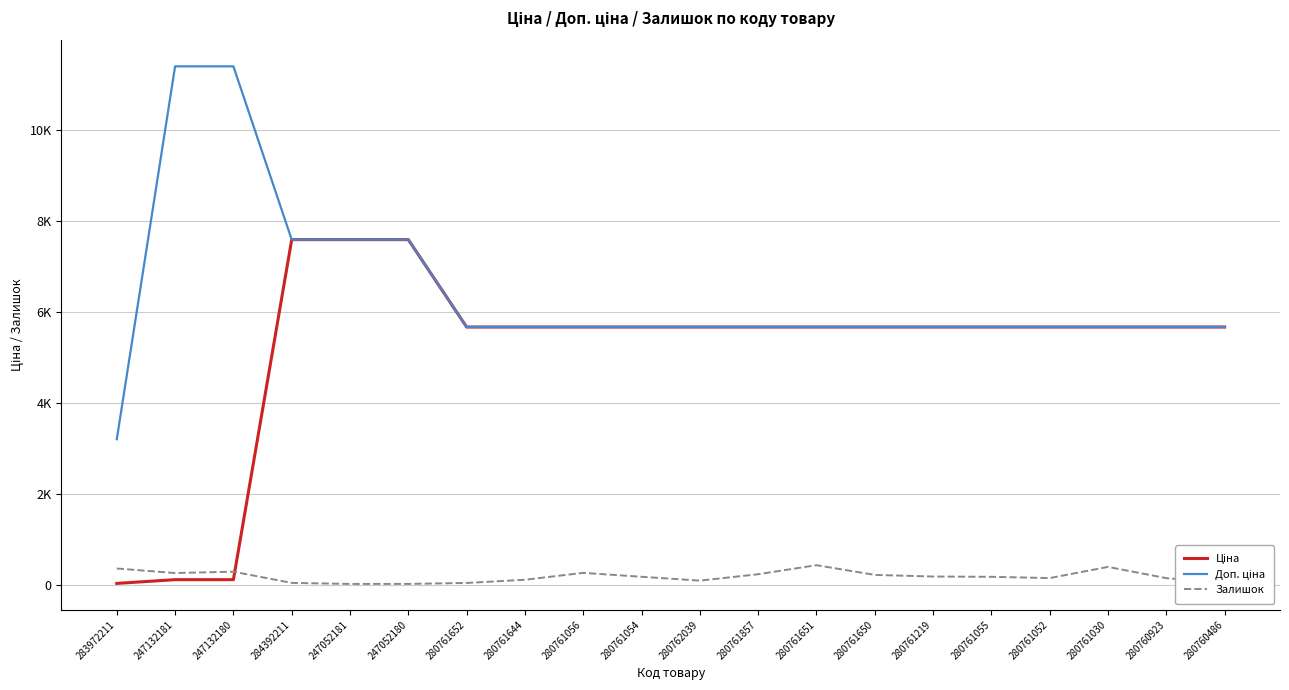

Between 280762039 and 280761052, which series saw the biggest shift?

Залишок